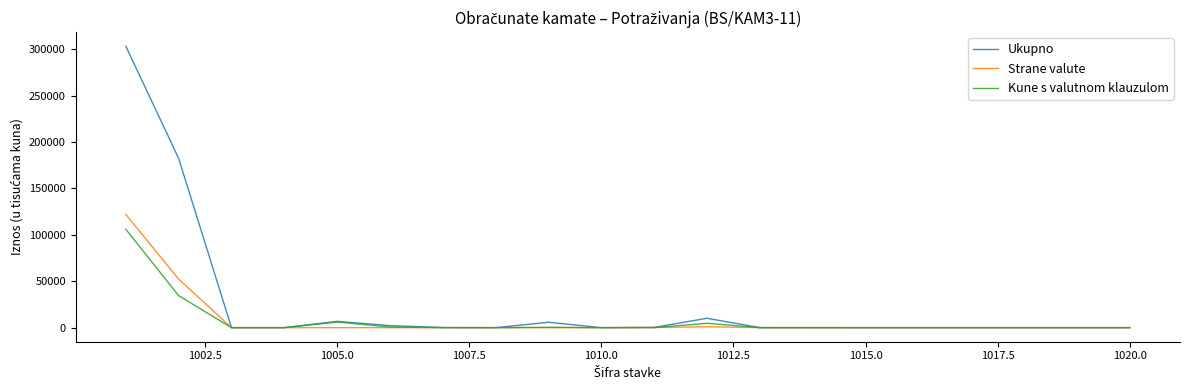

Which series has the widest spread of values?

Ukupno